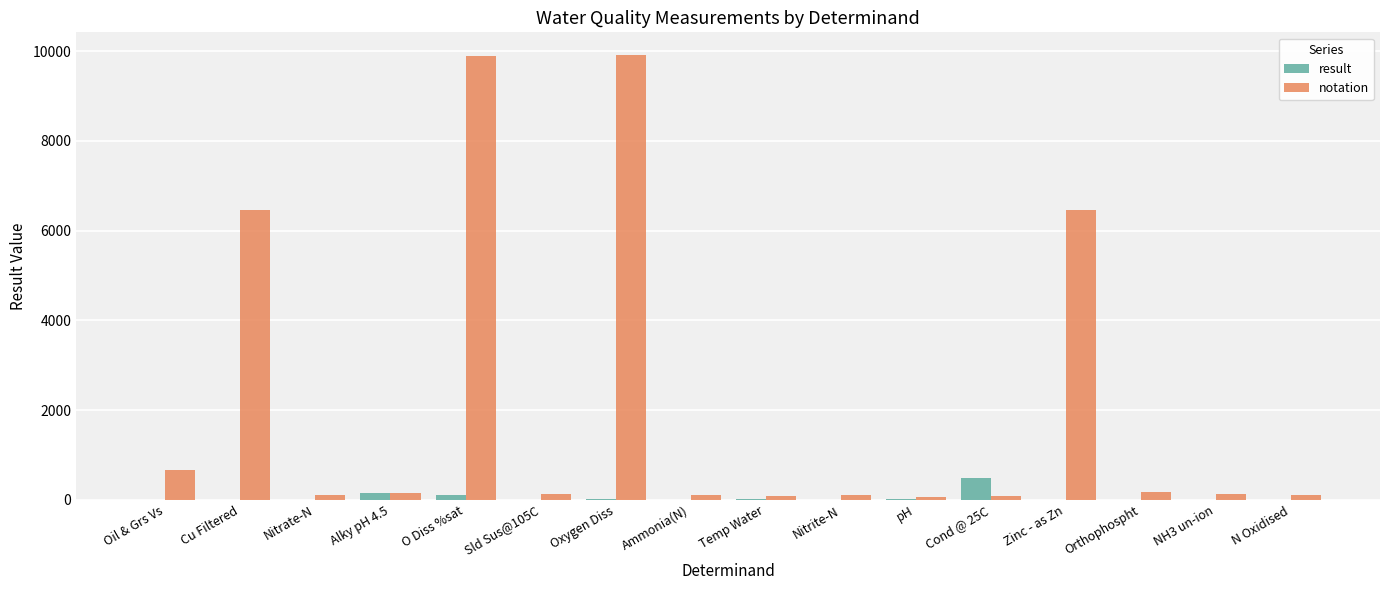

Is it true that notation equals 76.0 at Temp Water?

True